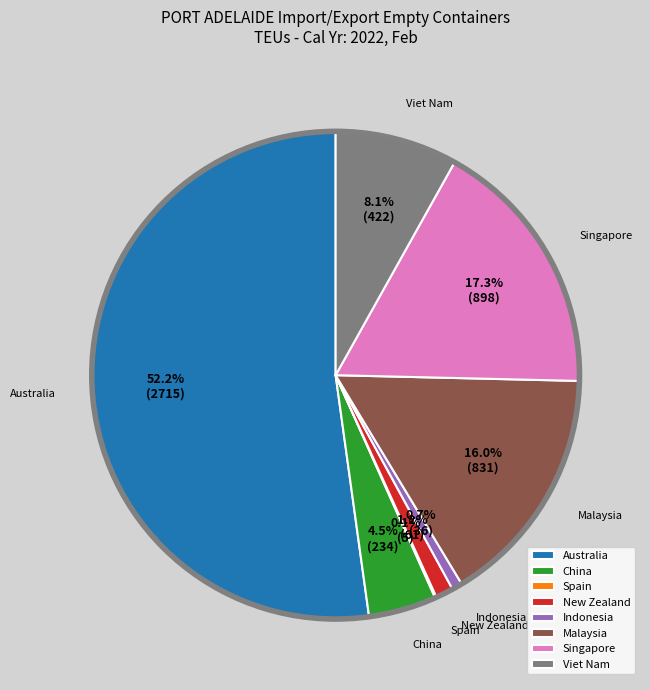

To the nearest percent, what is the average slice percentage?

12%